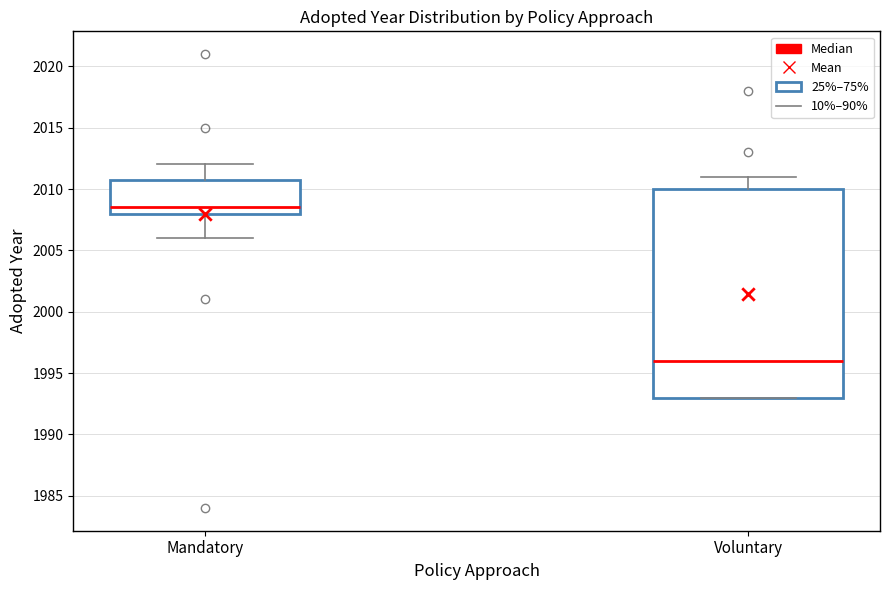

Reading left to right, read every box against the y-axis: the position of its median line, the range the box covers, and the ends of its whiskers. The values are not printed on the chart, so give them approximately, as read against the axis.

Mandatory: median 2008.5, box 2008.0 to 2011.0, whiskers 2006.0 to 2012.0
Voluntary: median 1996.0, box 1993.0 to 2010.0, whiskers 1993.0 to 2011.0